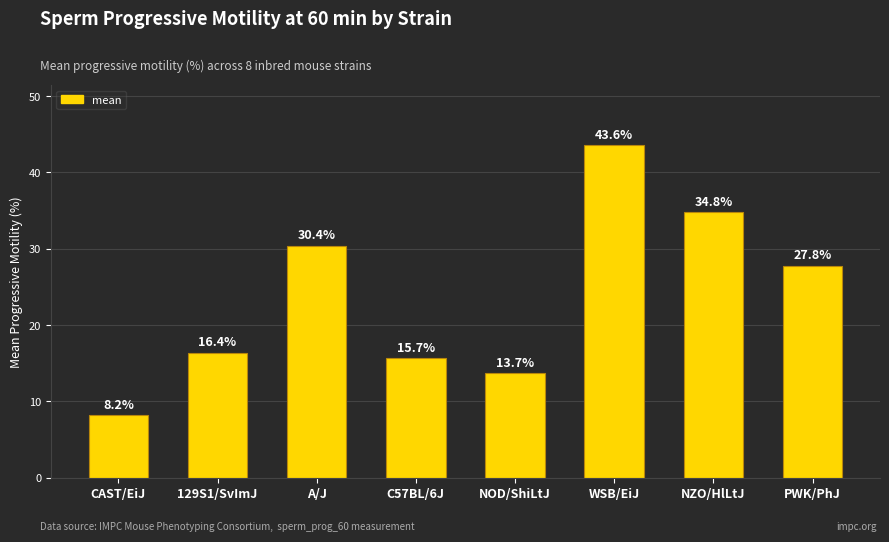

Reading right to left, extract all data points from this chart.

27.8	34.8	43.6	13.7	15.7	30.4	16.4	8.2